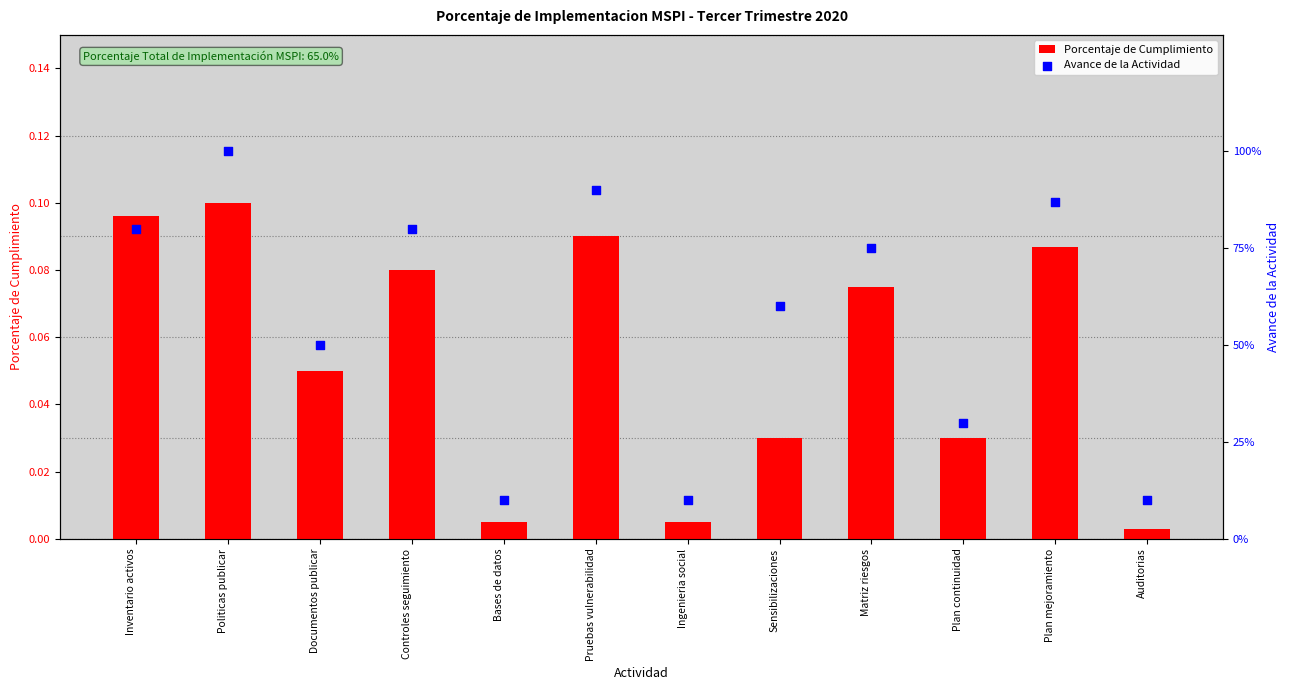

Which series contains the lowest Y value?

Porcentaje de Cumplimiento